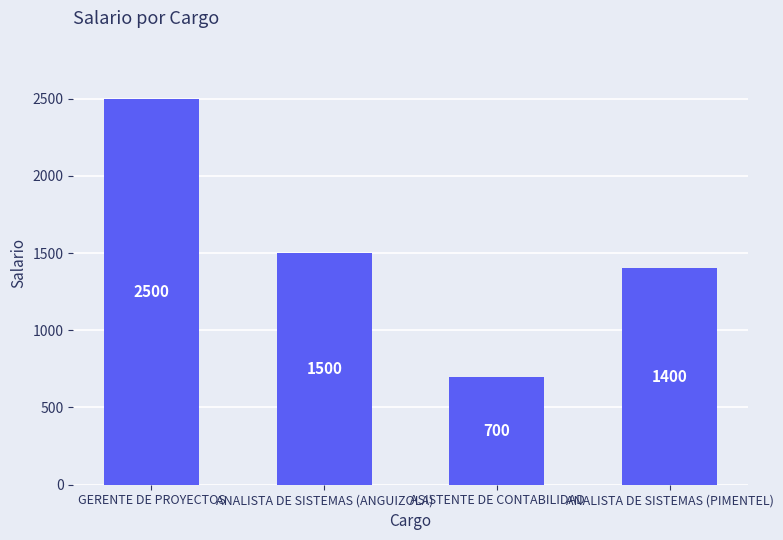

The value at ASISTENTE DE CONTABILIDAD is 700. True or false?

True